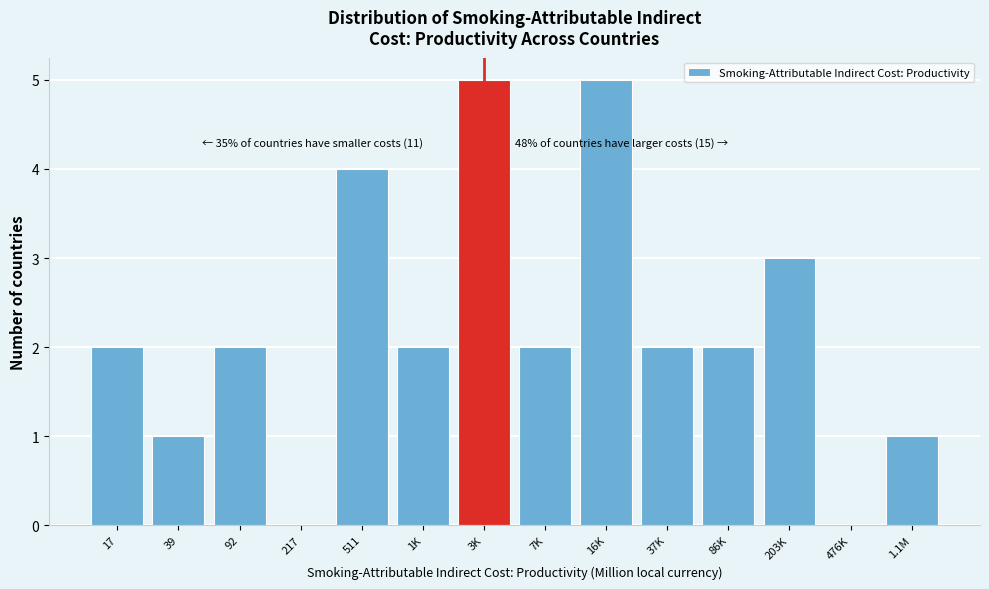

Reading left to right, transcribe all the data shown in this chart.

17=2	39=1	92=2	217=0	511=4	1K=2	3K=5	7K=2	16K=5	37K=2	86K=2	203K=3	476K=0	1.1M=1